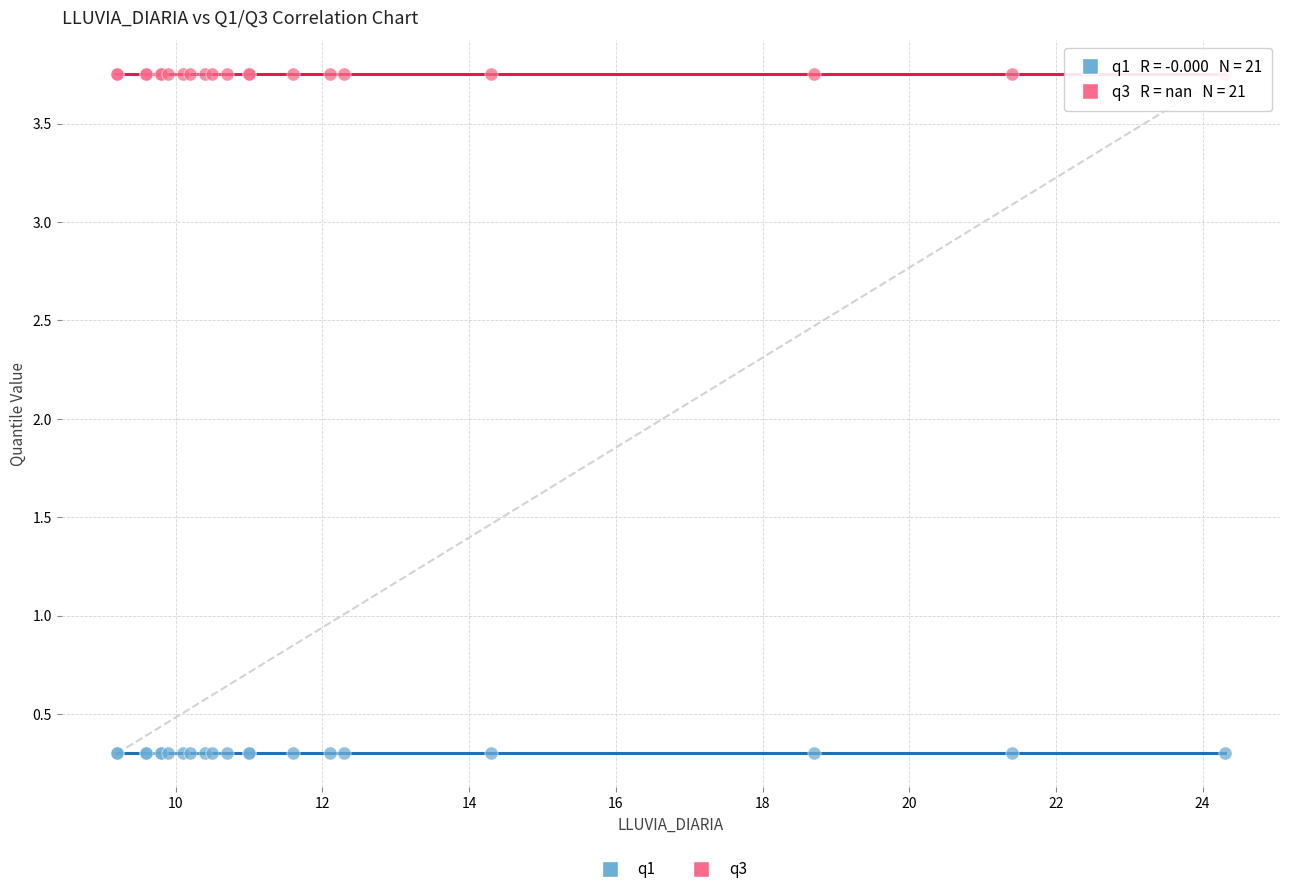

Which series reaches the maximum Y coordinate?

q3